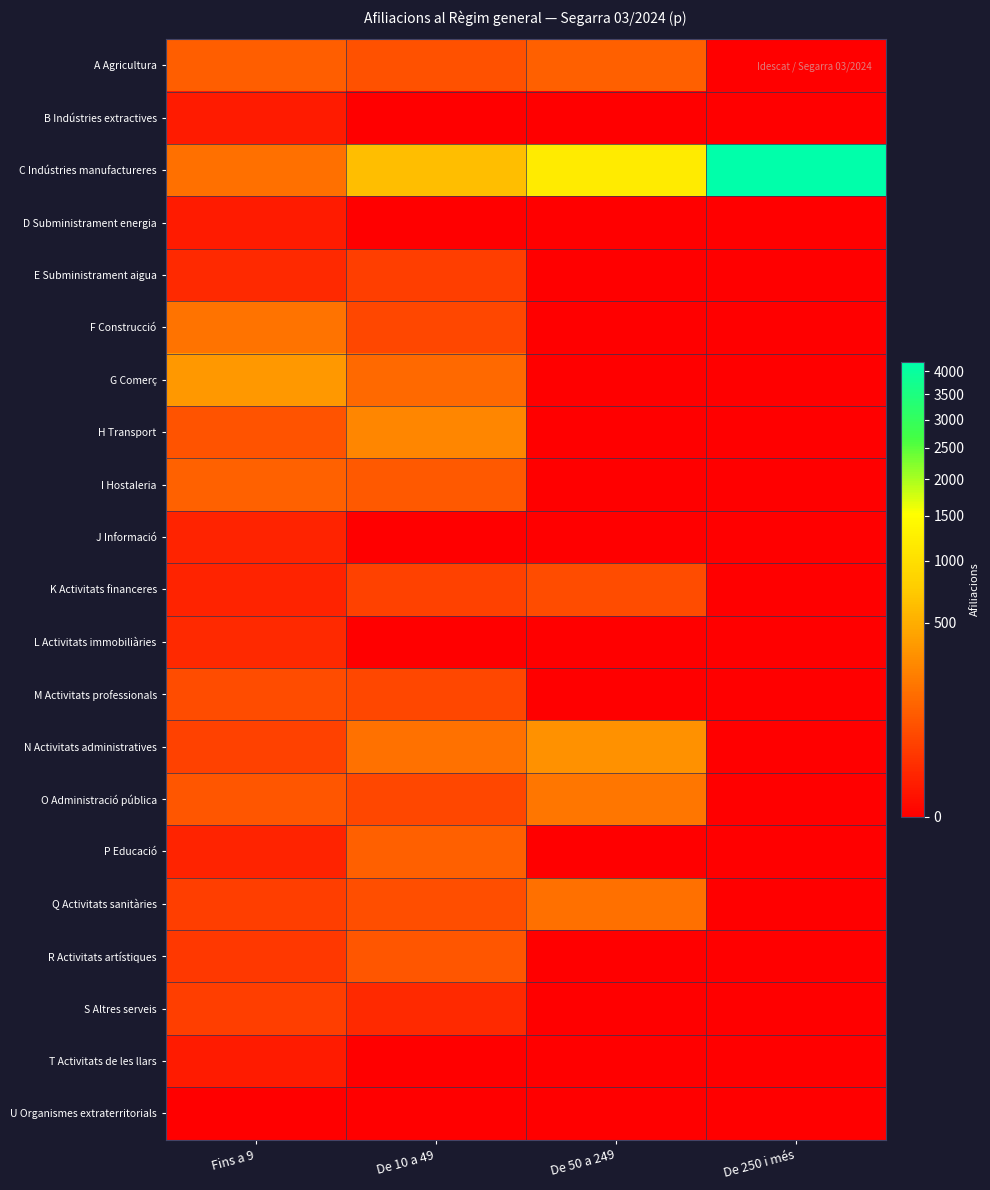

How many categories are shown in the chart?

4